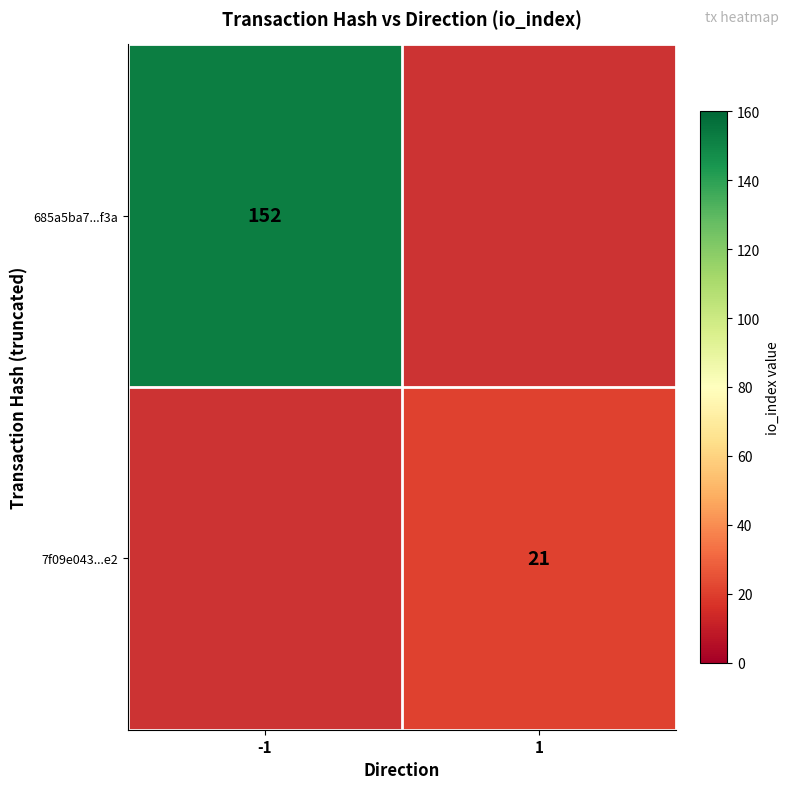

How many series are shown in this chart?

2